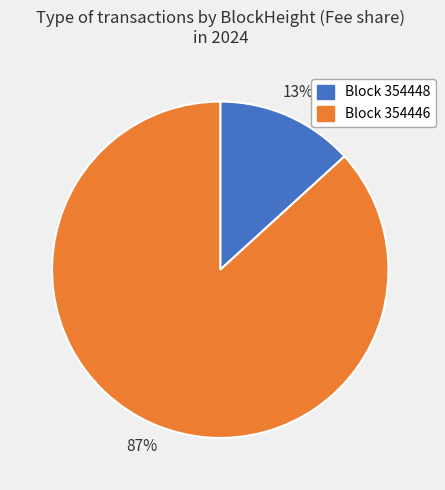

Is there a majority slice in this chart?

Yes